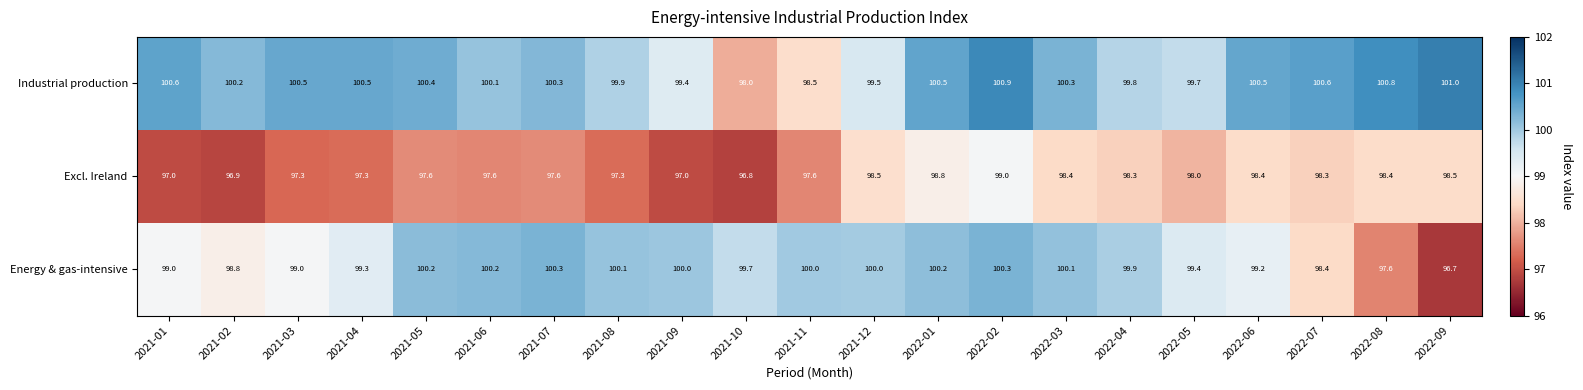

What is the spread (max minus min) of values at 2021-07?

2.7